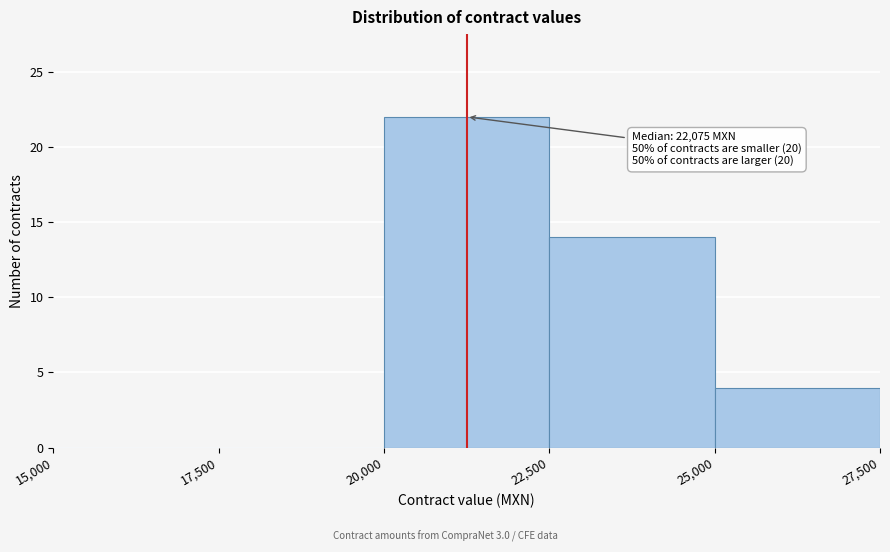

Which range on the x-axis has the tallest bar?

20,000 to 22,500